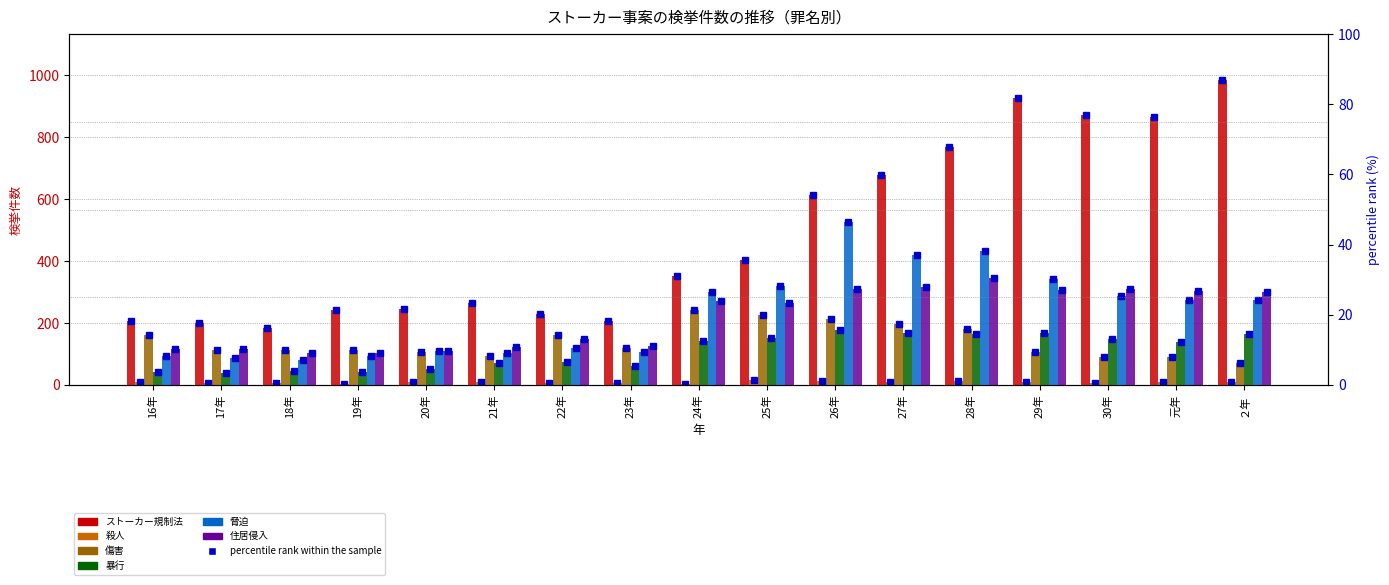

How many categories are shown in the chart?

17